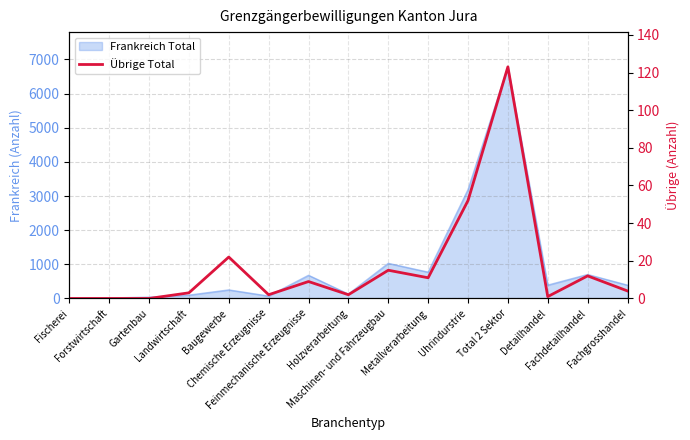

Where is the data nearest to the value 61?

Uhrindurstrie